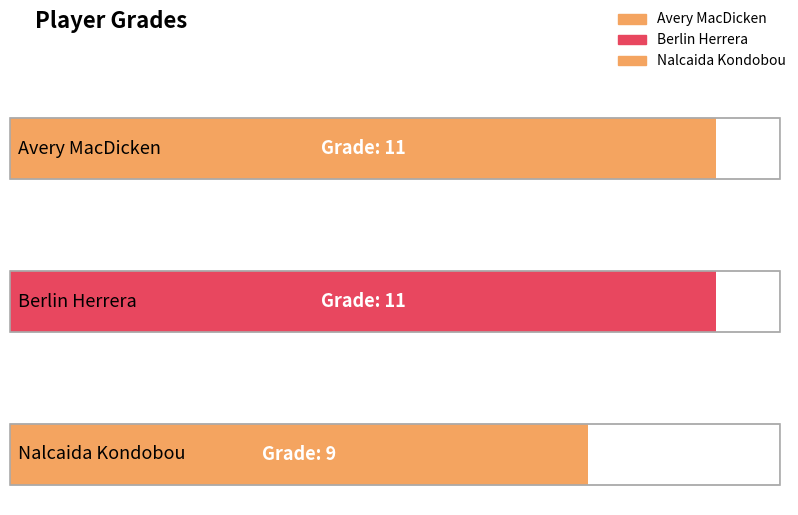

What is the maximum value shown in the chart?

11